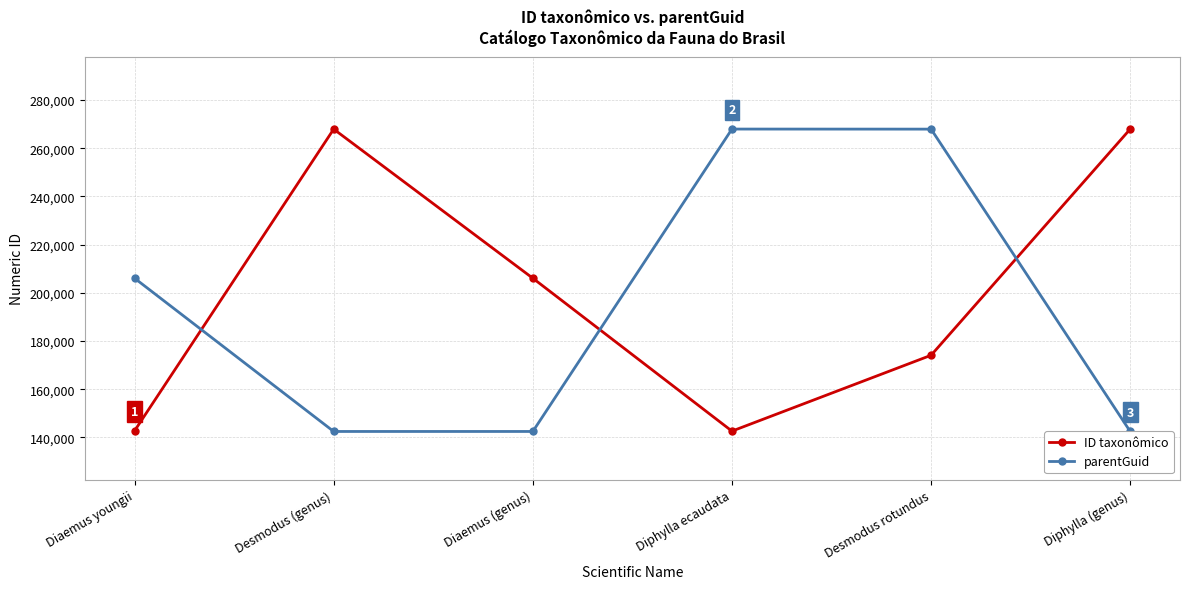

What is the smallest value displayed?

142466